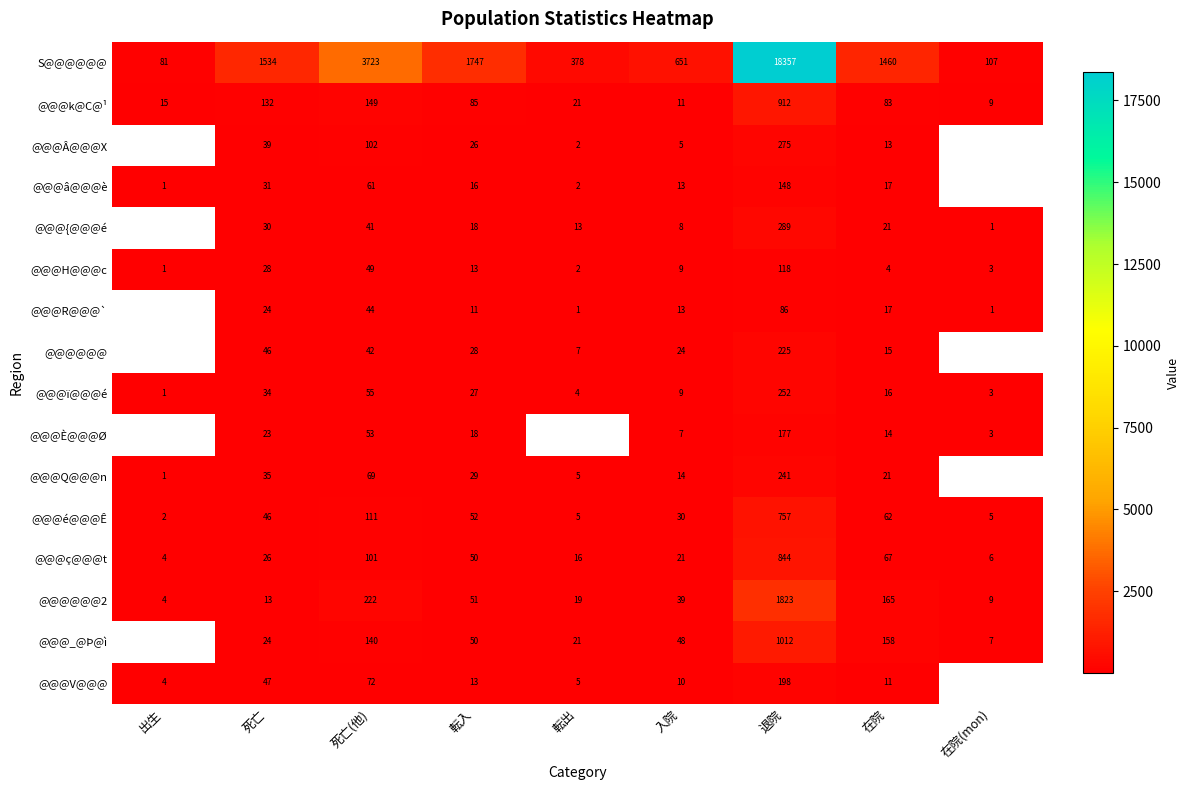

Which has a higher value, 入院 or 転出?

入院